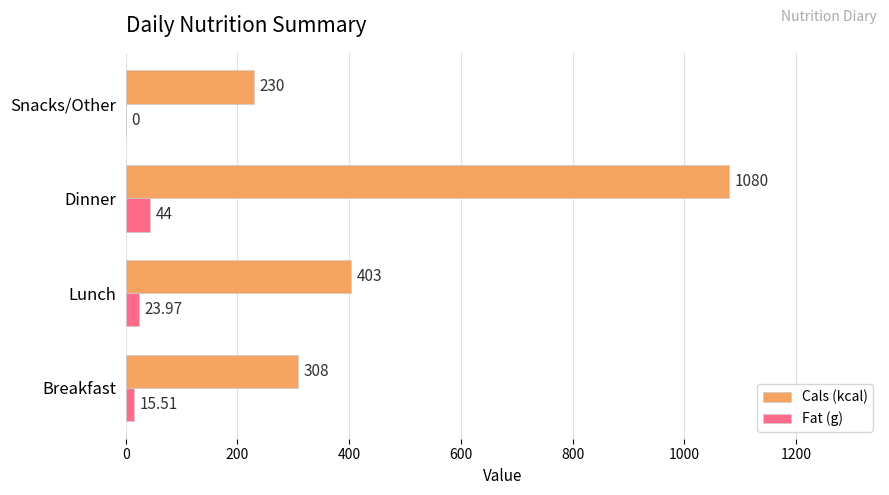

Which series has the largest total across all categories?

Cals (kcal)